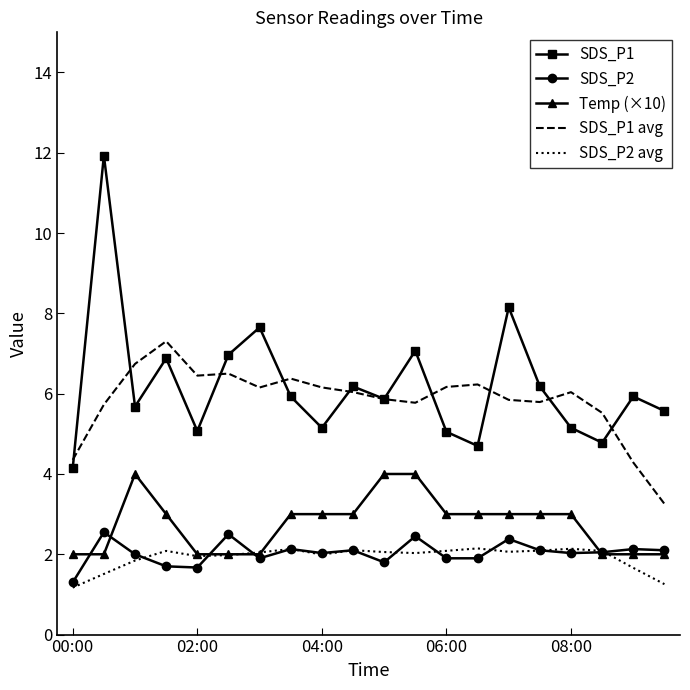

True or false: SDS_P2 avg and SDS_P1 cross at least once.

False